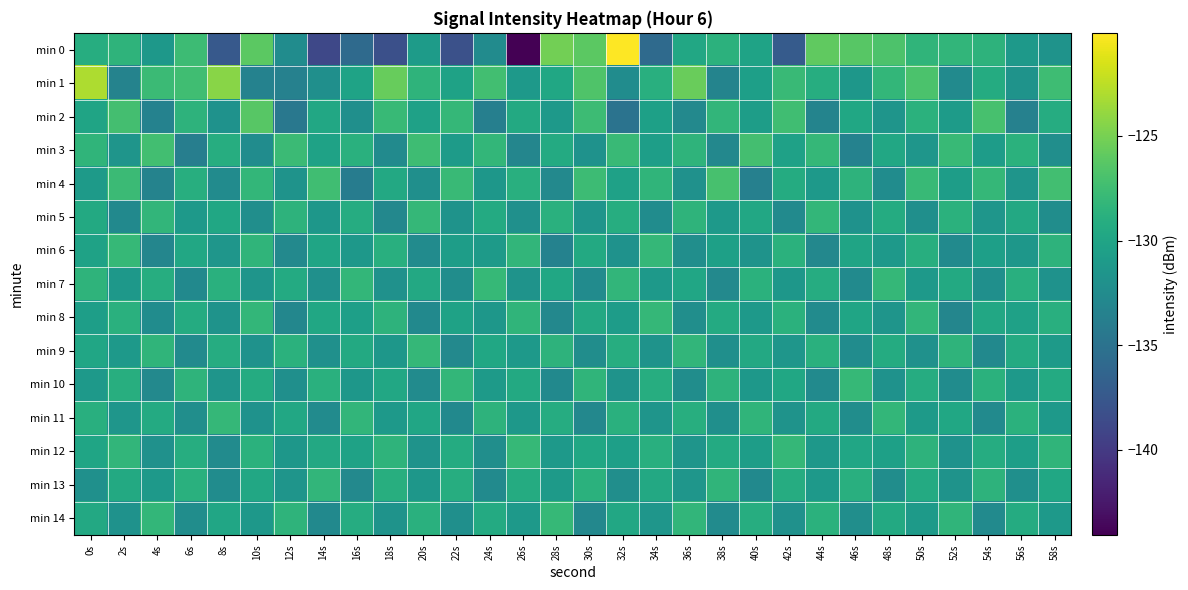

List the series in order of their peak value, lowest first.

min 13, min 5, min 8, min 9, min 11, min 6, min 7, min 10, min 12, min 14, min 3, min 4, min 2, min 1, min 0